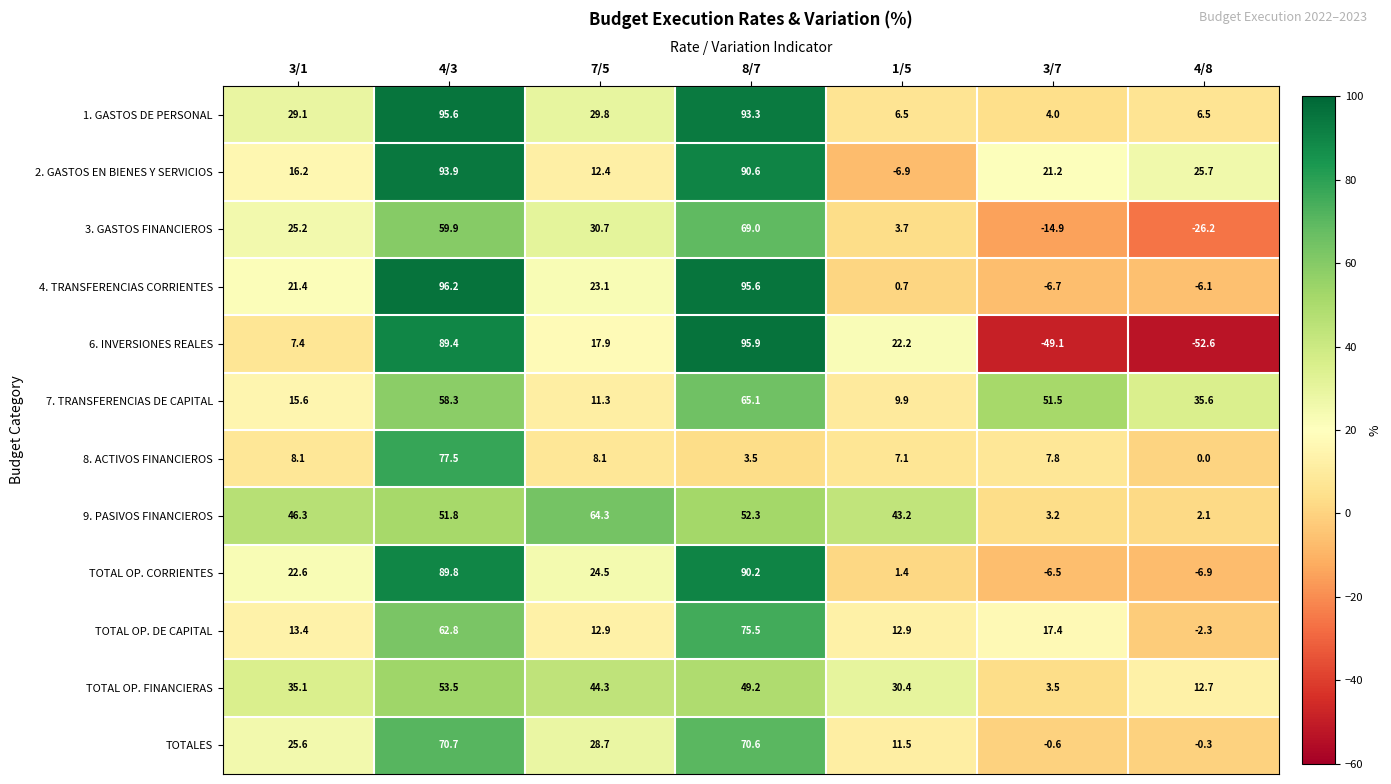

How many data points does each series have?

7